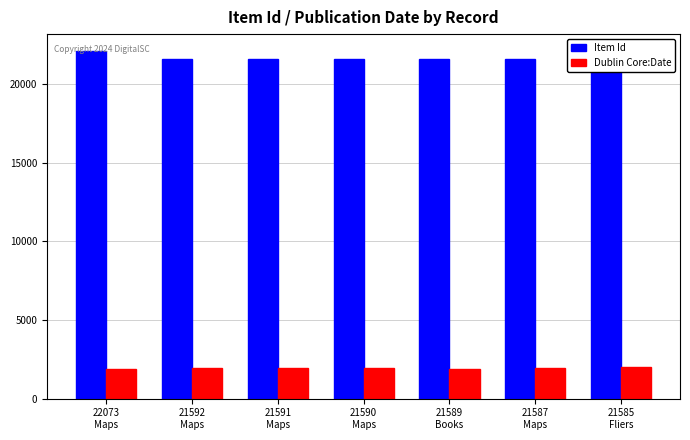

What are all the series names shown in the legend?

Item Id, Dublin Core:Date